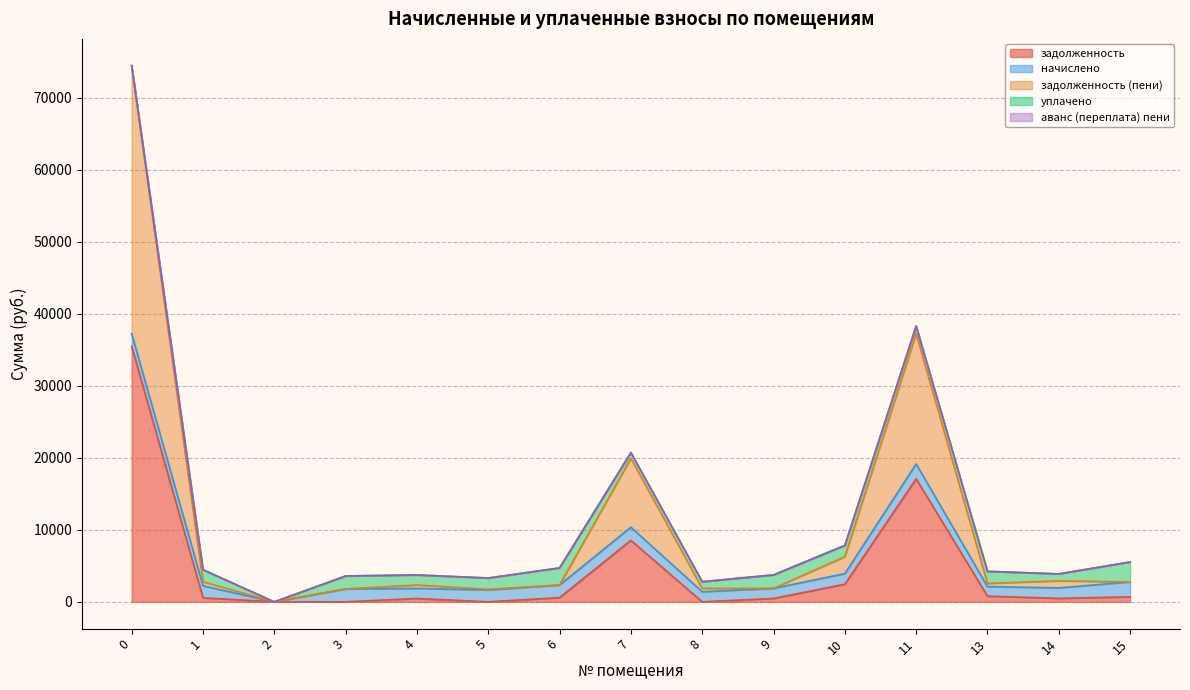

Where do начислено and уплачено first cross each other?

5 and 6